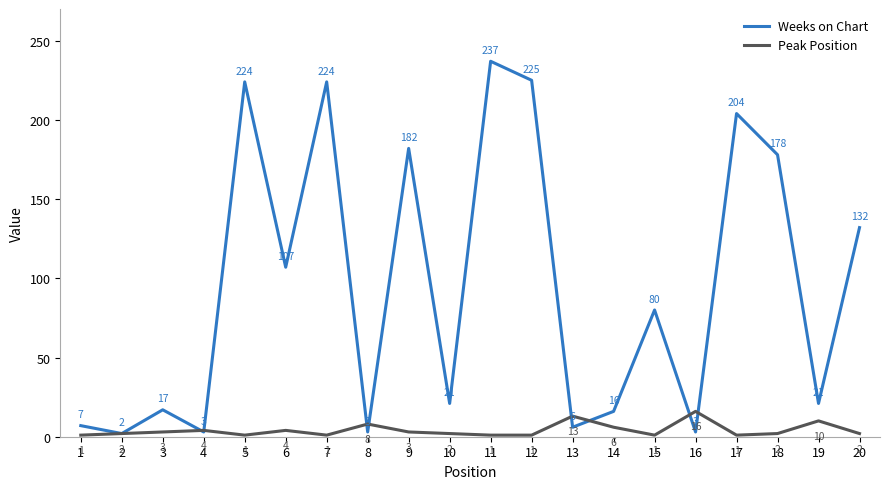

Where is Peak Position nearest to the value 8?

8